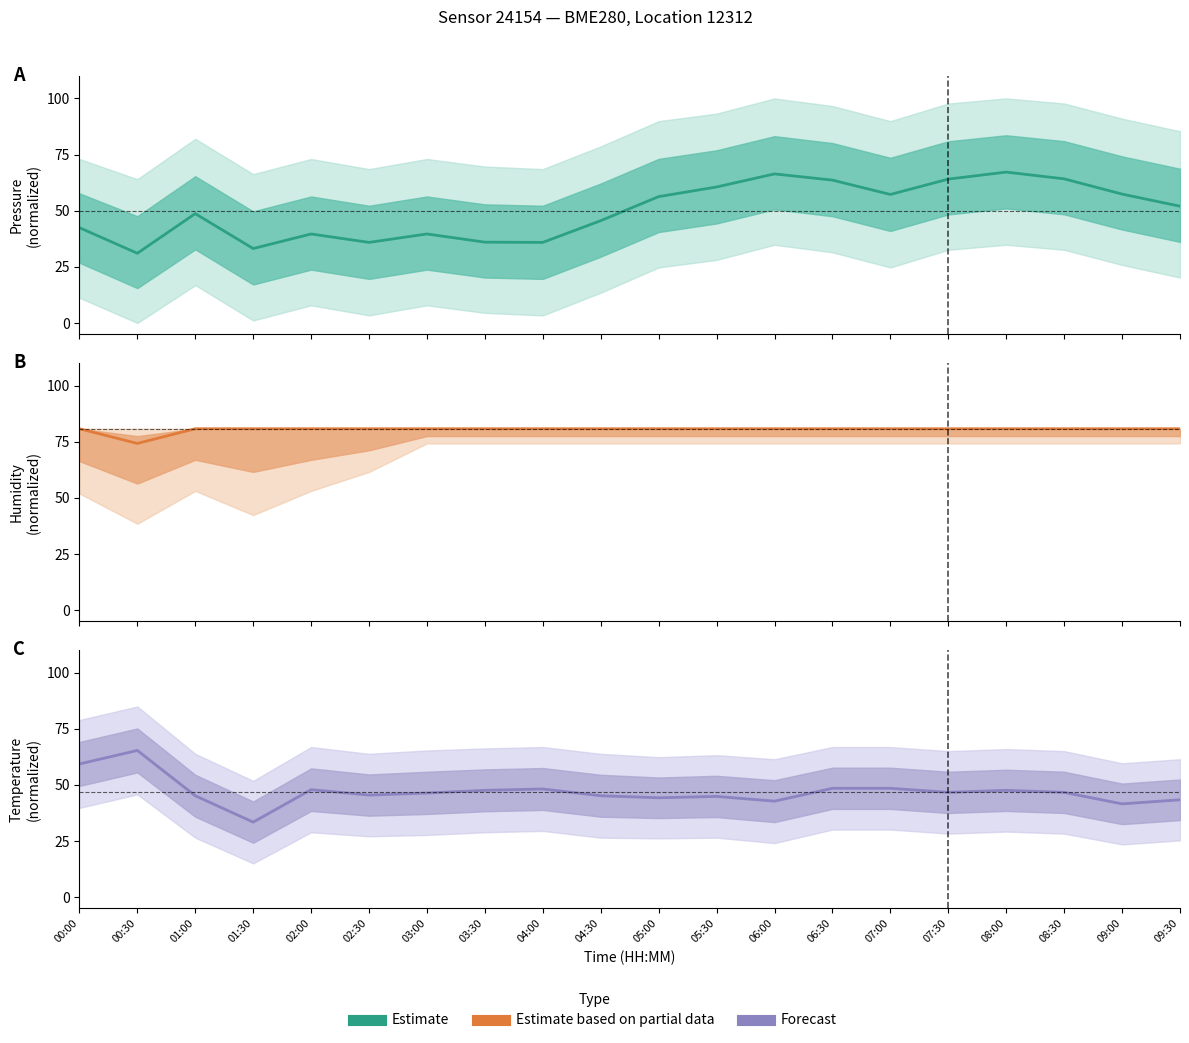

Which series has the largest range (max minus min)?

pressure estimate